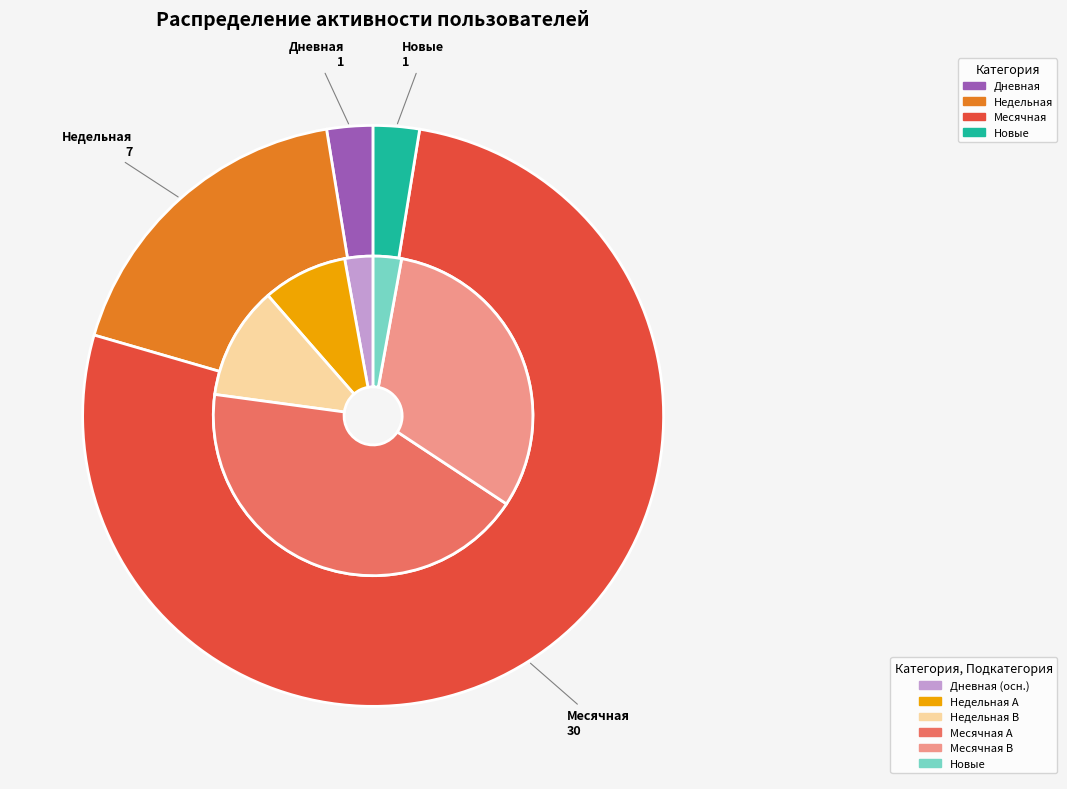

Count the number of slices in the pie.

6